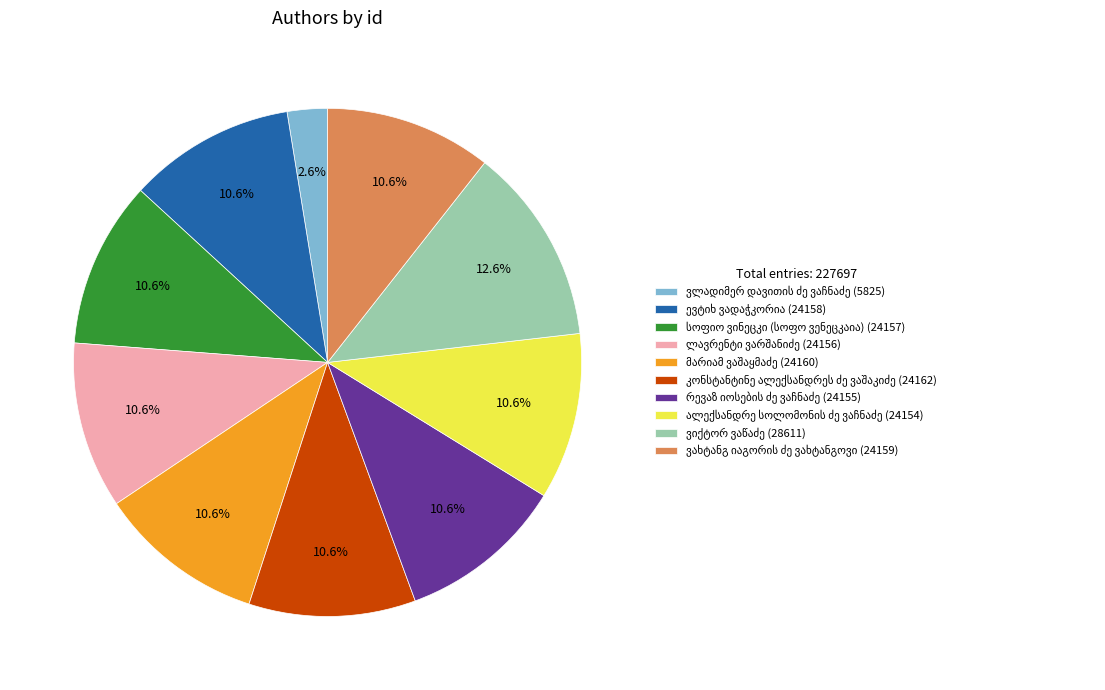

Is there a majority slice in this chart?

No